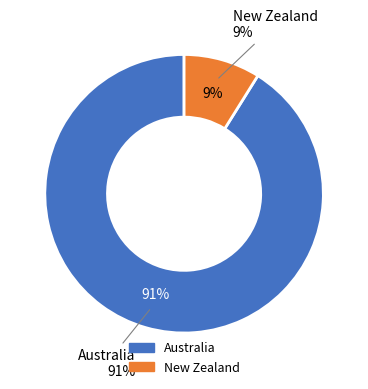

Which category has the biggest portion of the pie?

Australia